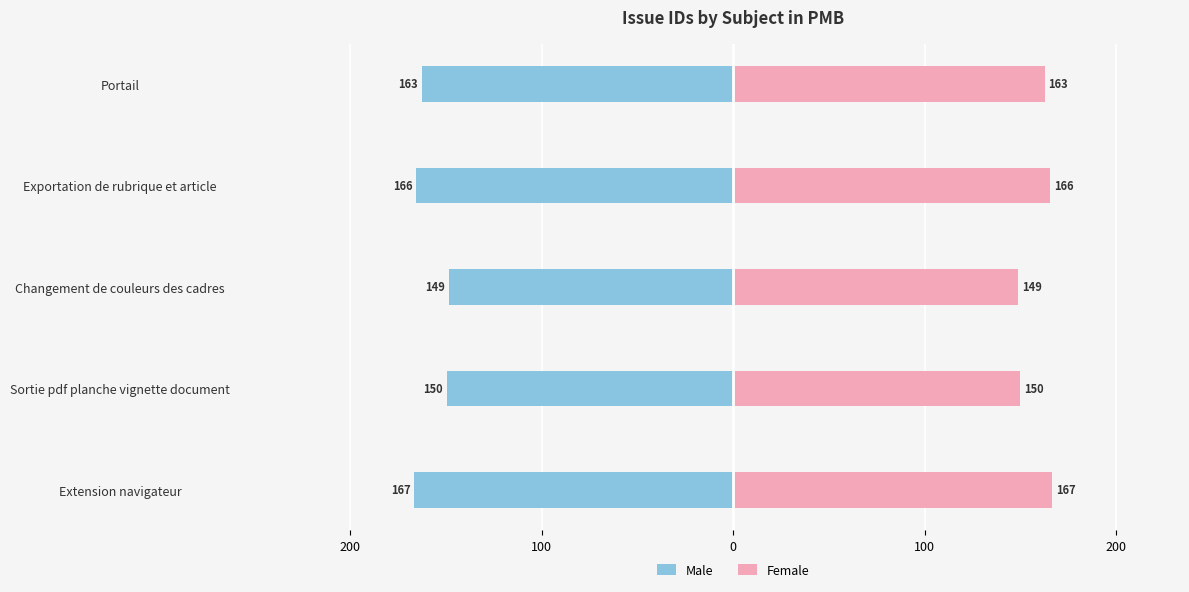

Reading right to left, extract all data points from this chart.

Male: -163	-166	-149	-150	-167
Female: 163	166	149	150	167